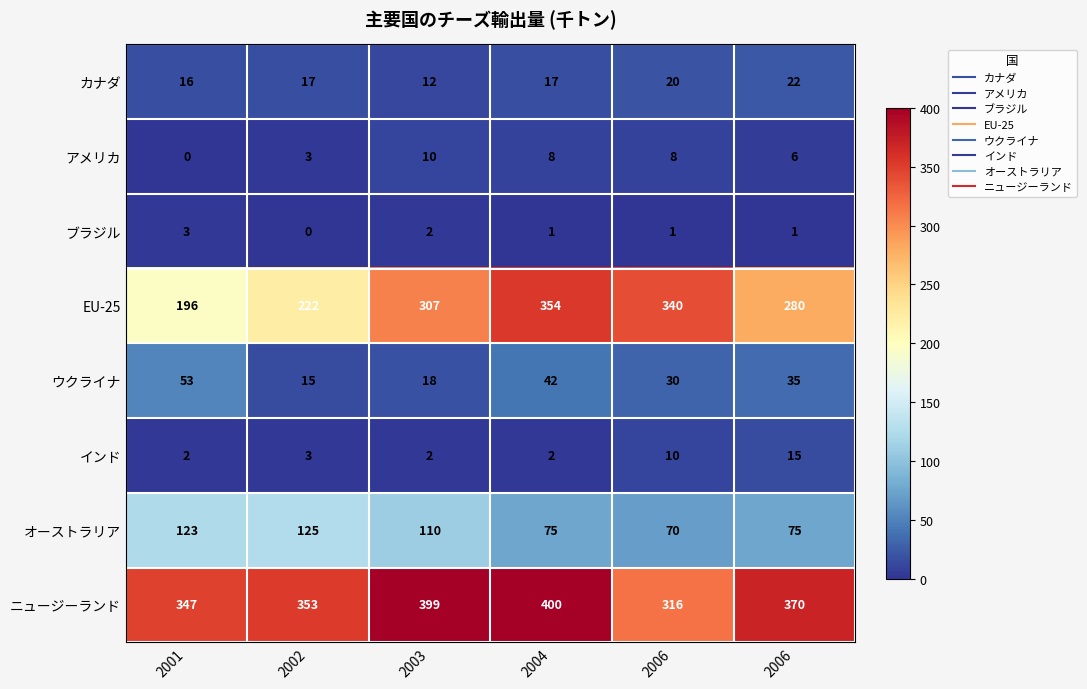

Which series has the largest total across all categories?

ニュージーランド